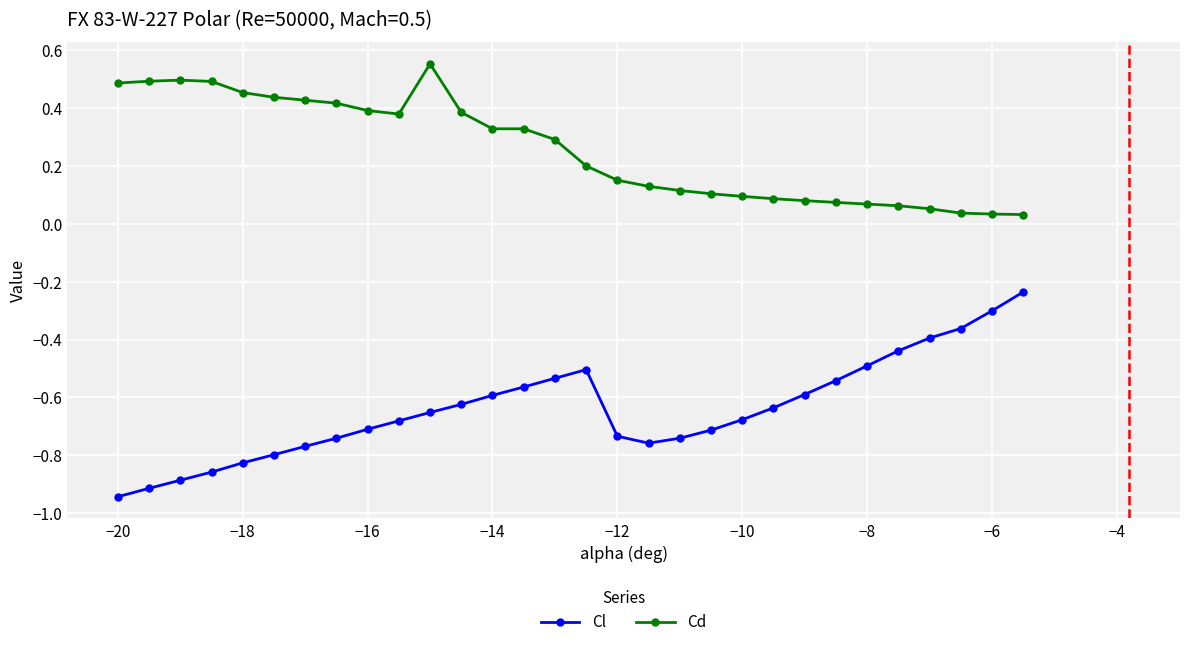

List the series in order of their peak value, lowest first.

Cl, Cd